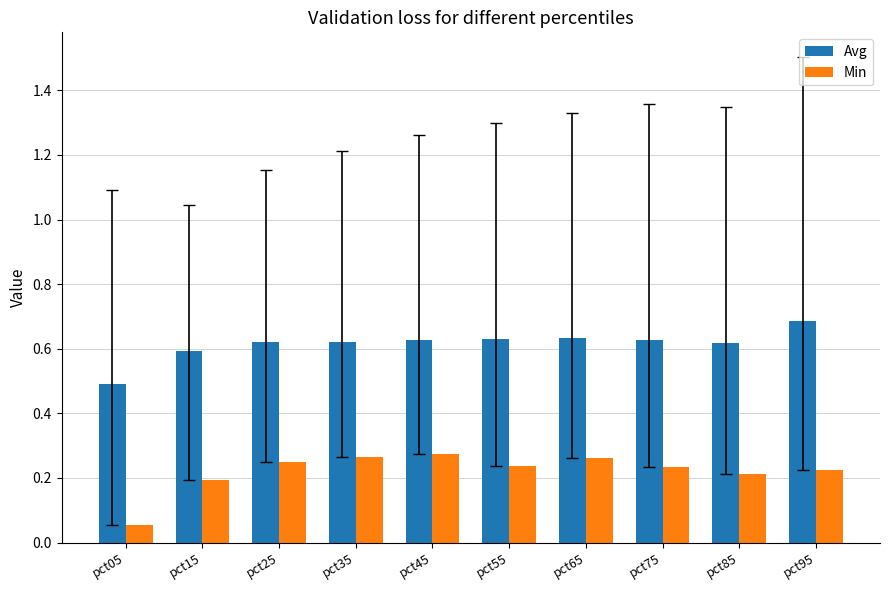

How many groups of bars are there?

10